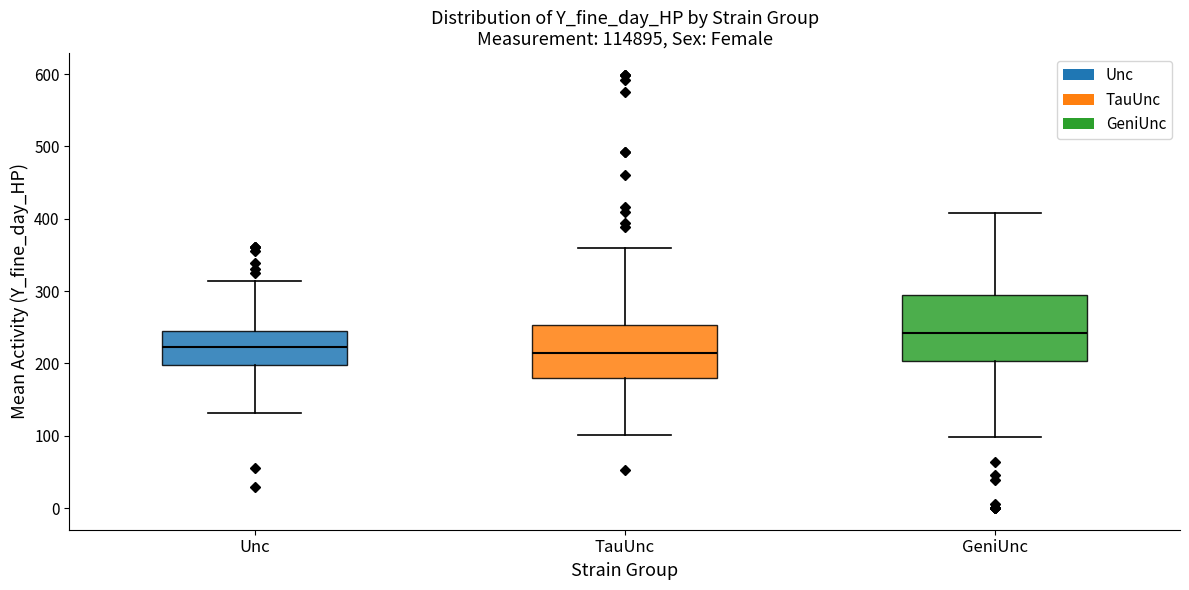

Comparing the boxes themselves (not the whiskers), which one is the tallest?

GeniUnc